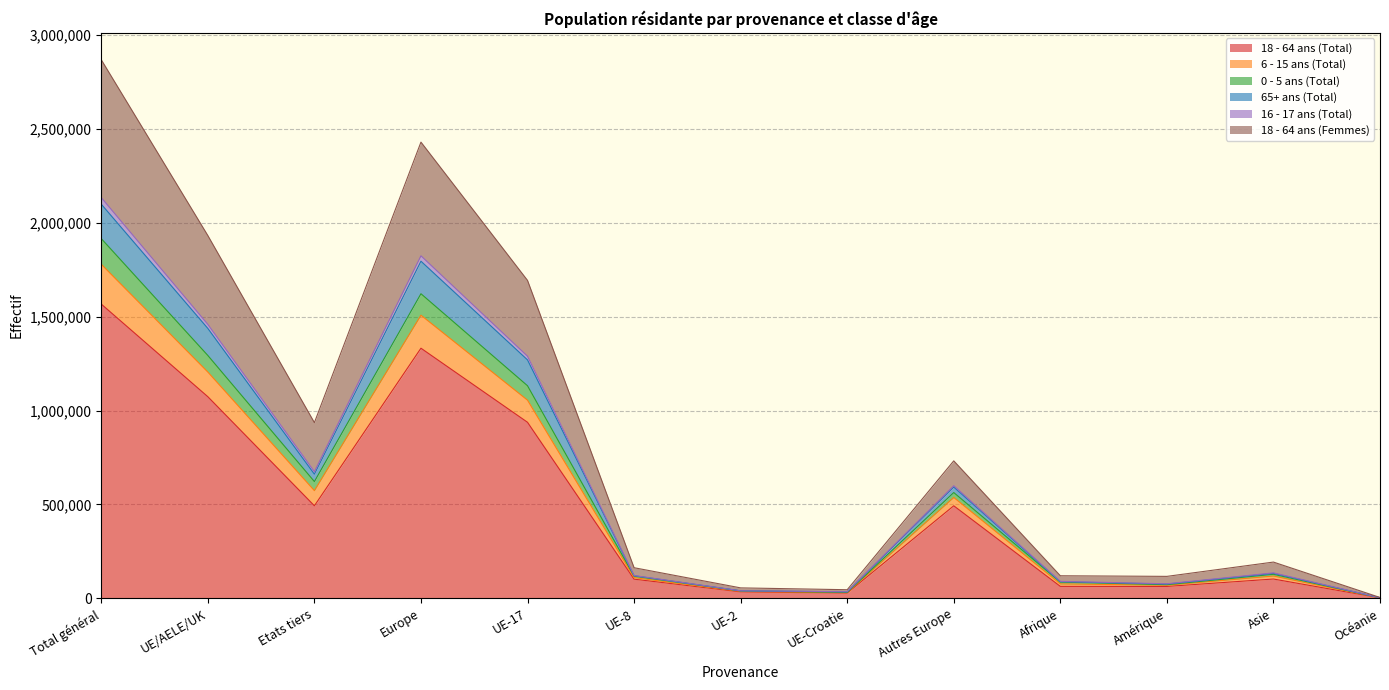

At which category is the sum across all series the highest?

Total général